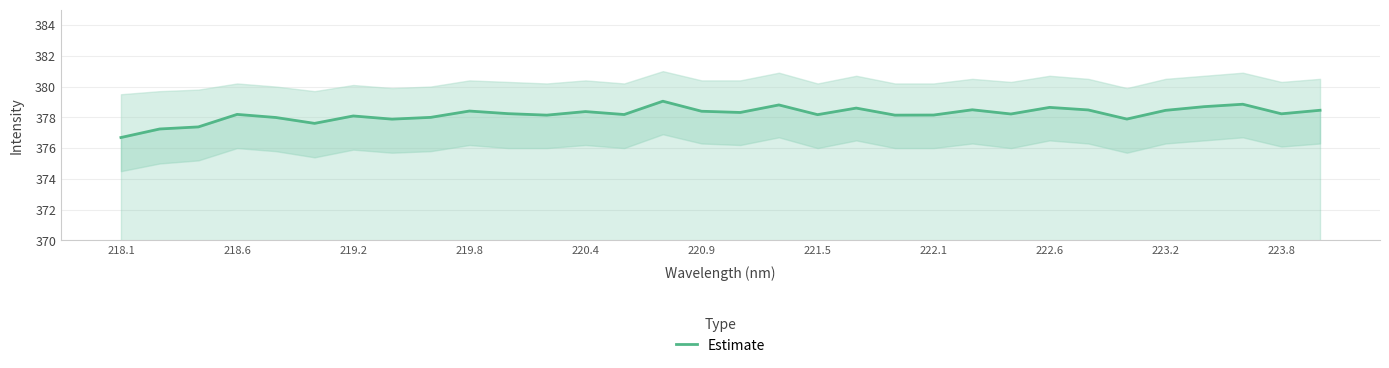

At which label does Estimate reach its minimum?

218.1